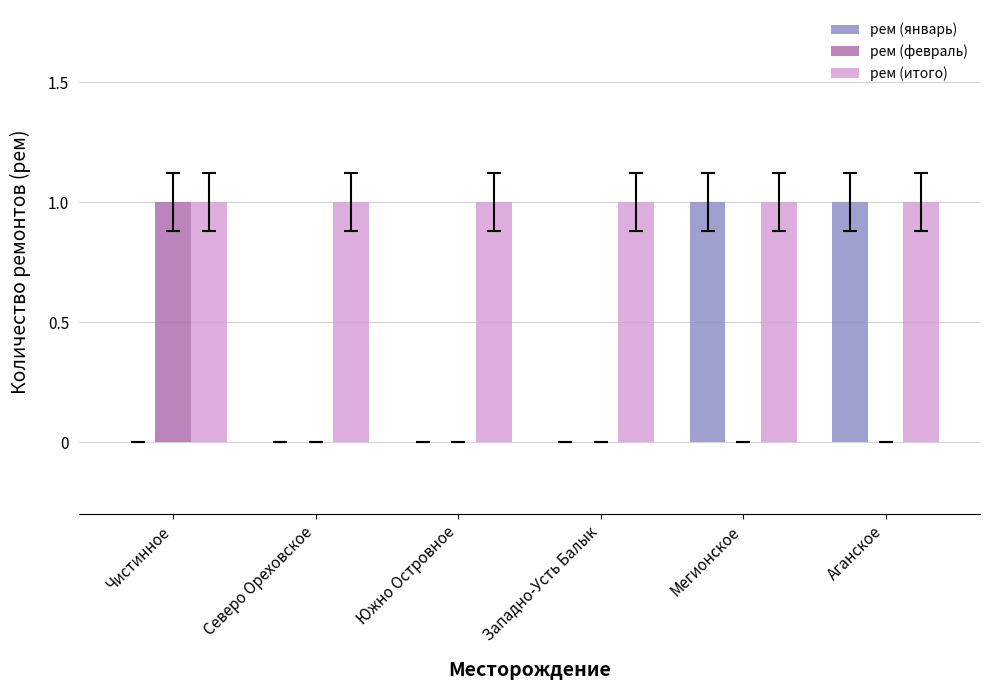

What is the sum of all рем (итого) values?

6